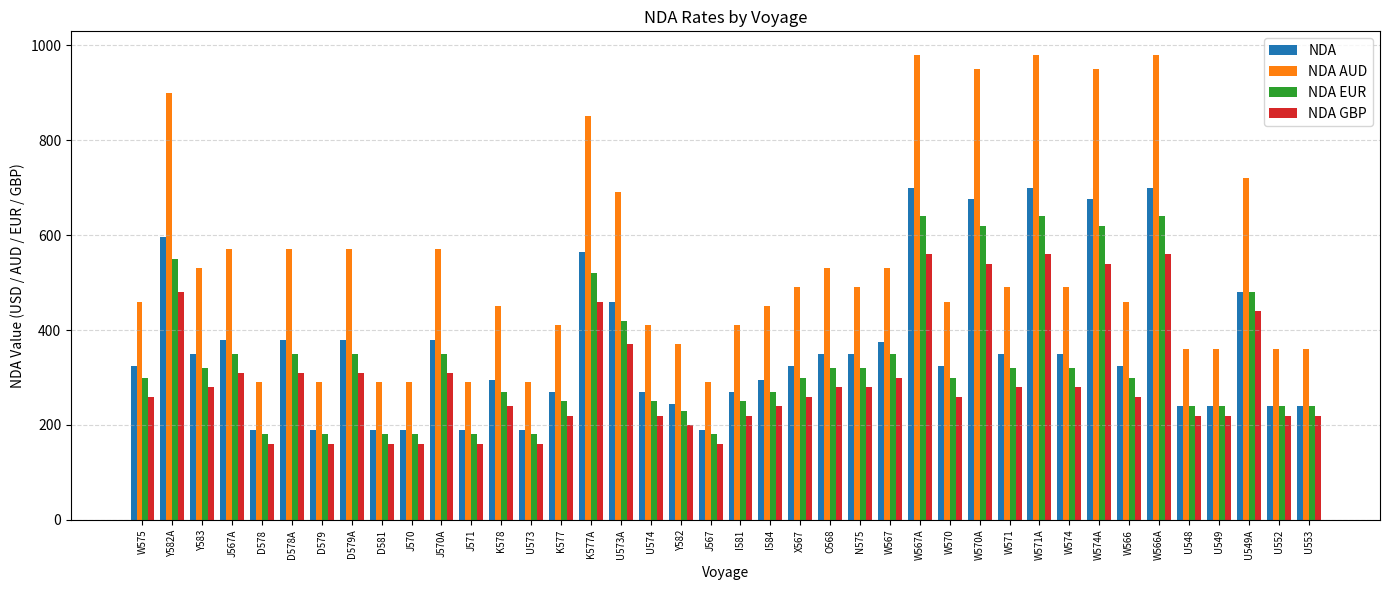

Rank the series by their maximum value, from lowest to highest.

NDA GBP, NDA EUR, NDA, NDA AUD